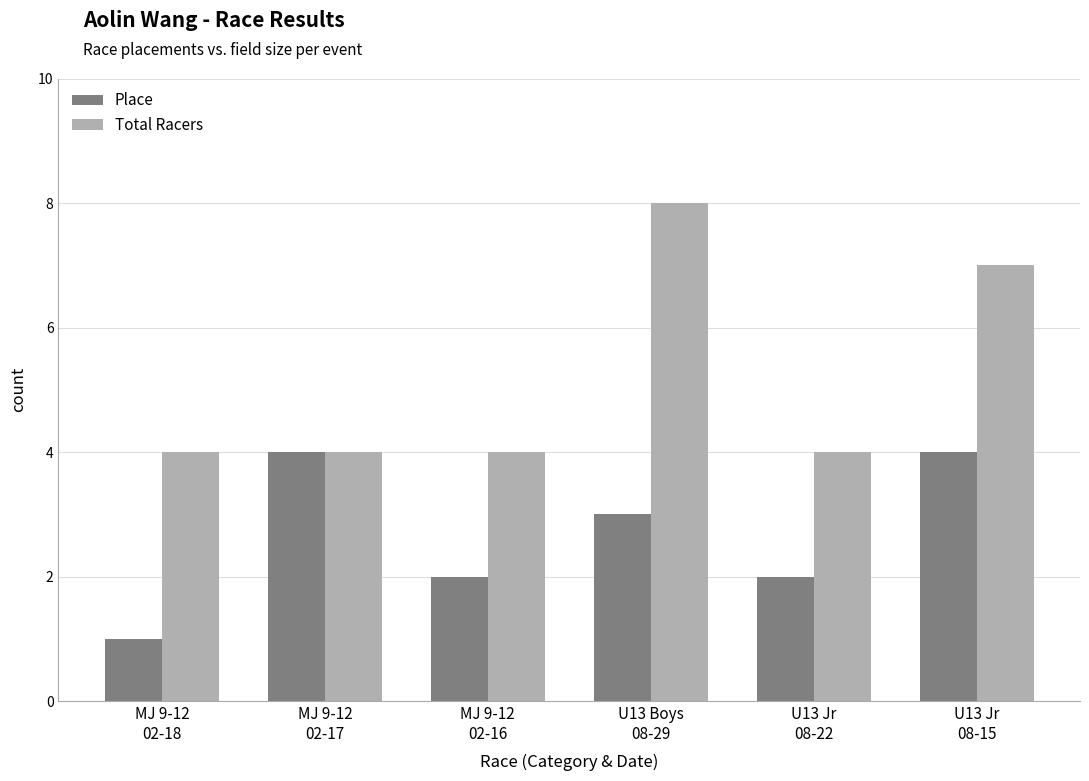

What is the total value across all series at MJ 9-12
02-17?

8